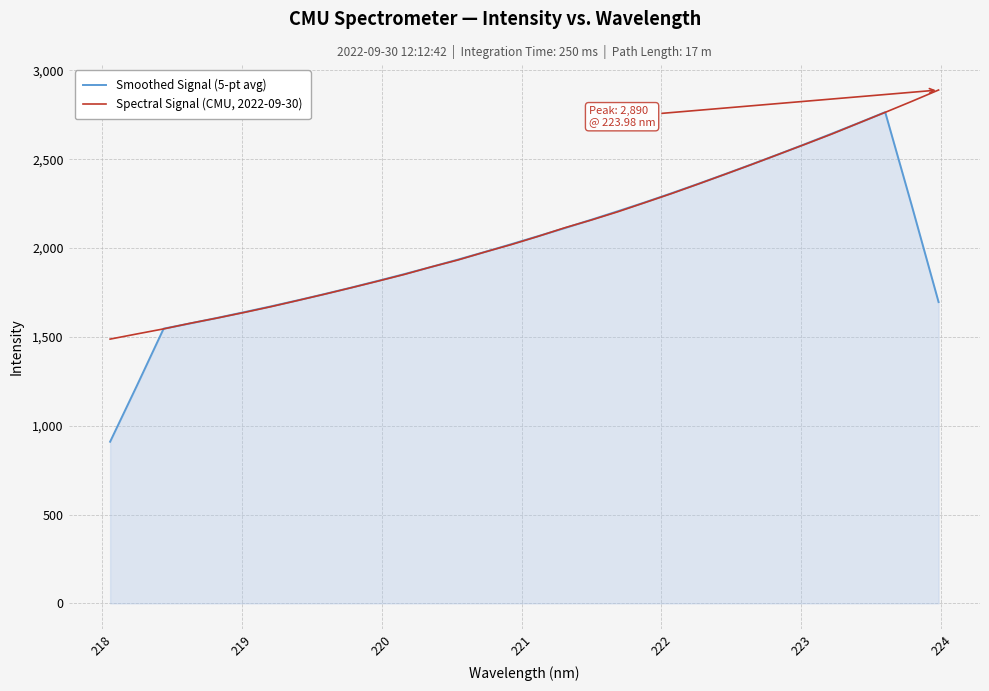

What is the highest value of the Smoothed Signal (5-pt avg) series?

2764.7